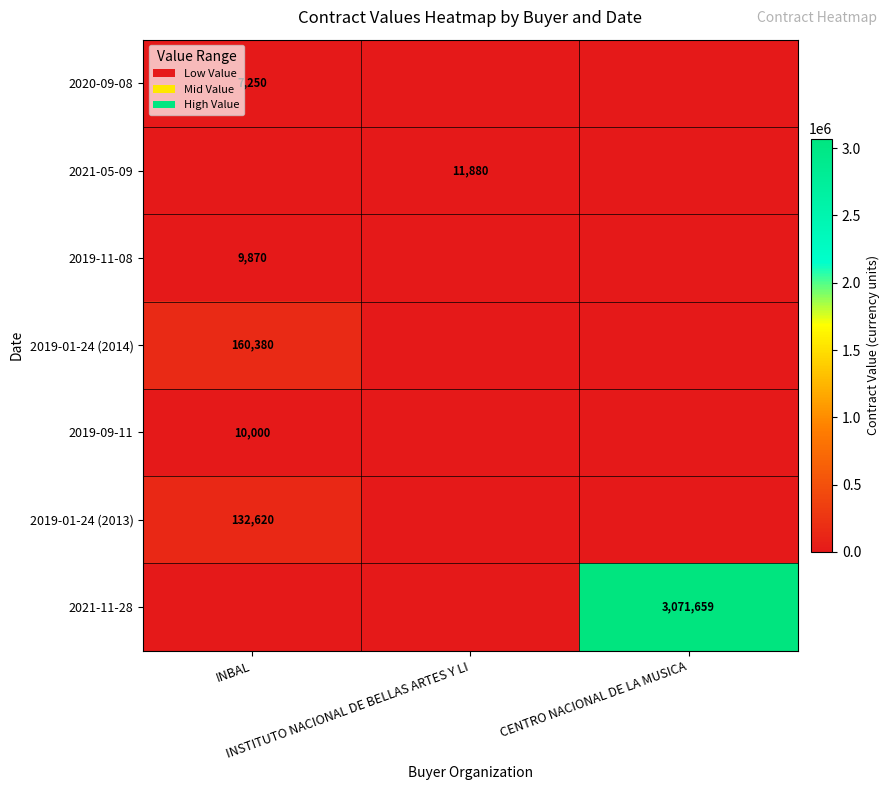

True or false: 2021-05-09 has a value of 4306.1 at INBAL.

False